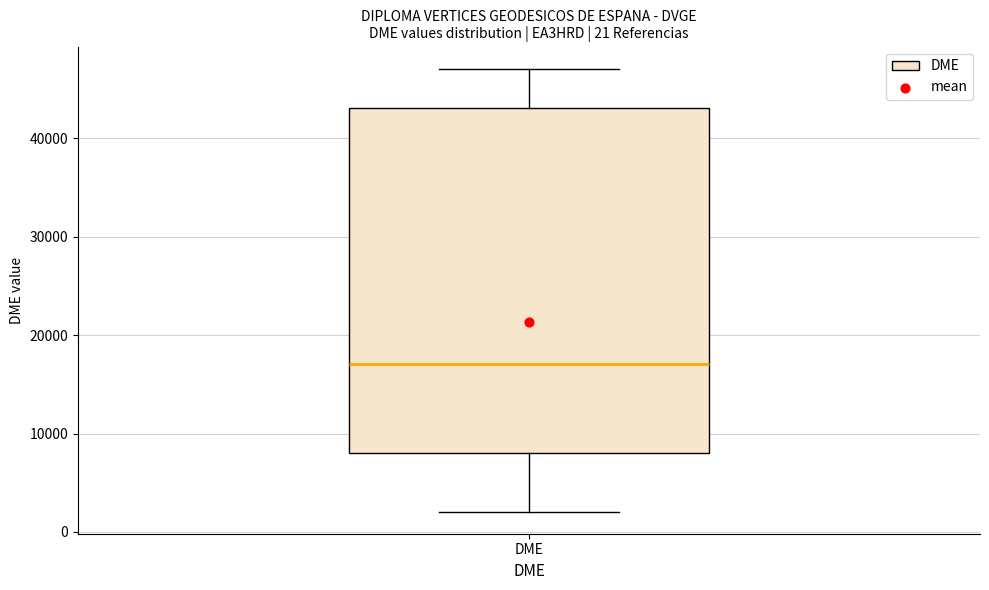

Read this box plot against the y-axis: the position of the median line, the range covered by the box, and the ends of both whiskers. The values are not printed on the chart, so give them approximately, as read against the axis.

median 17000, box 8000 to 43000, whiskers 2000 to 47000